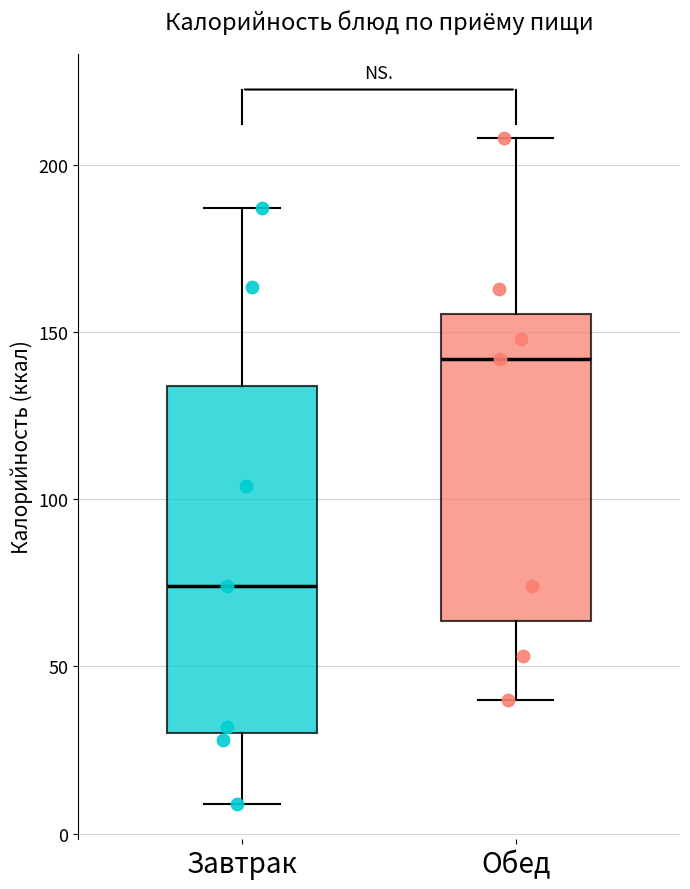

Which box is the tallest, from its lower edge to its upper edge?

Завтрак